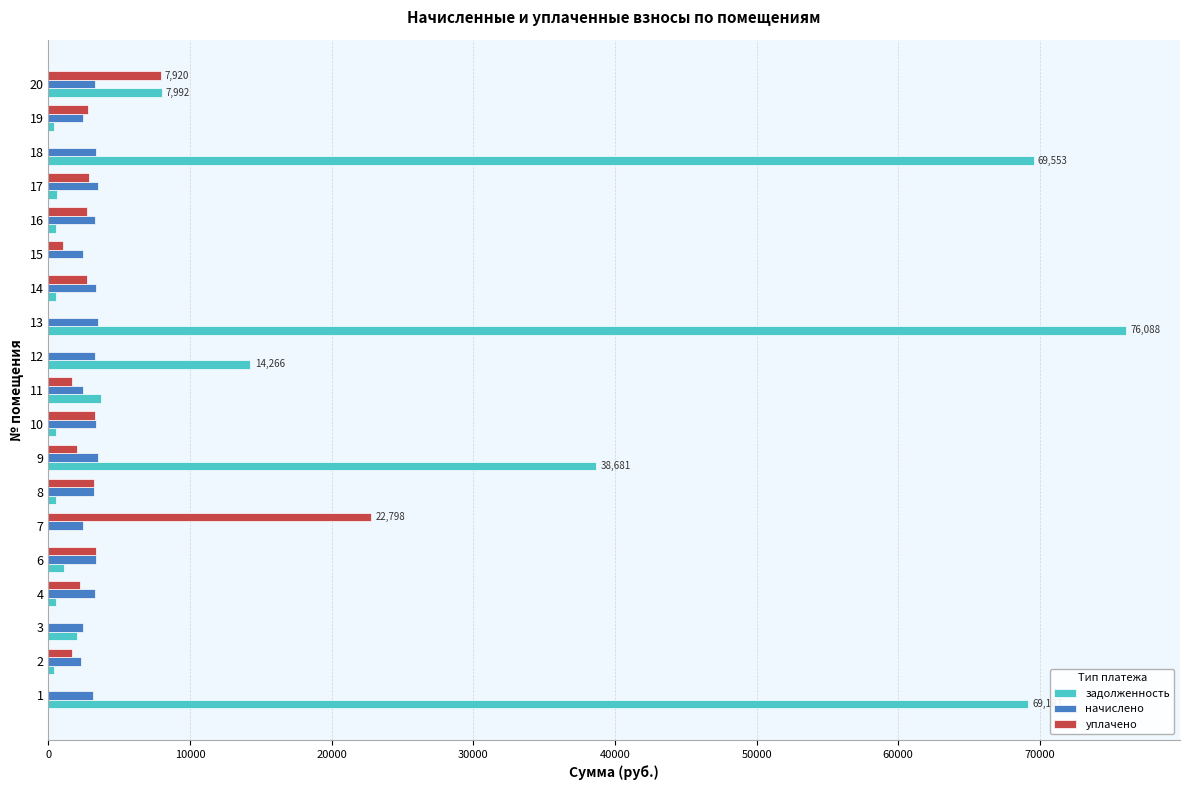

How many distinct data groups are displayed?

3